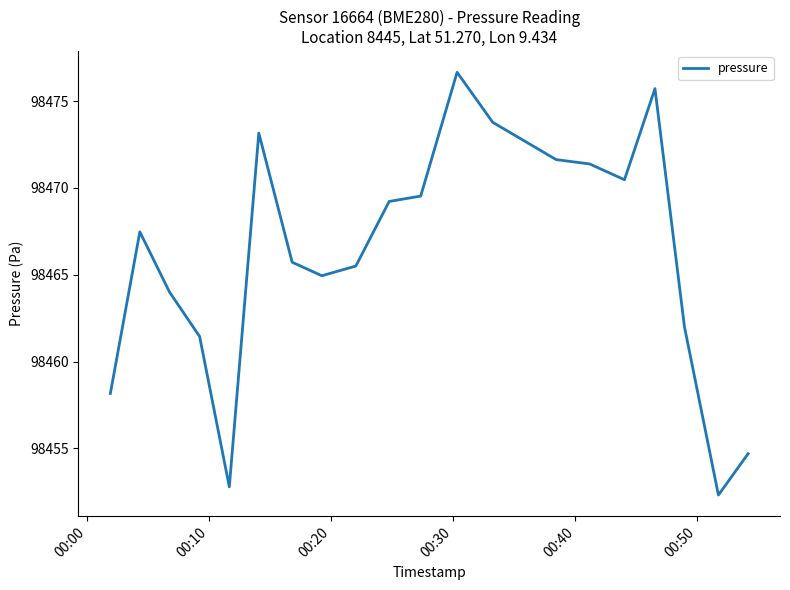

What is the minimum value shown in the chart?

98452.3